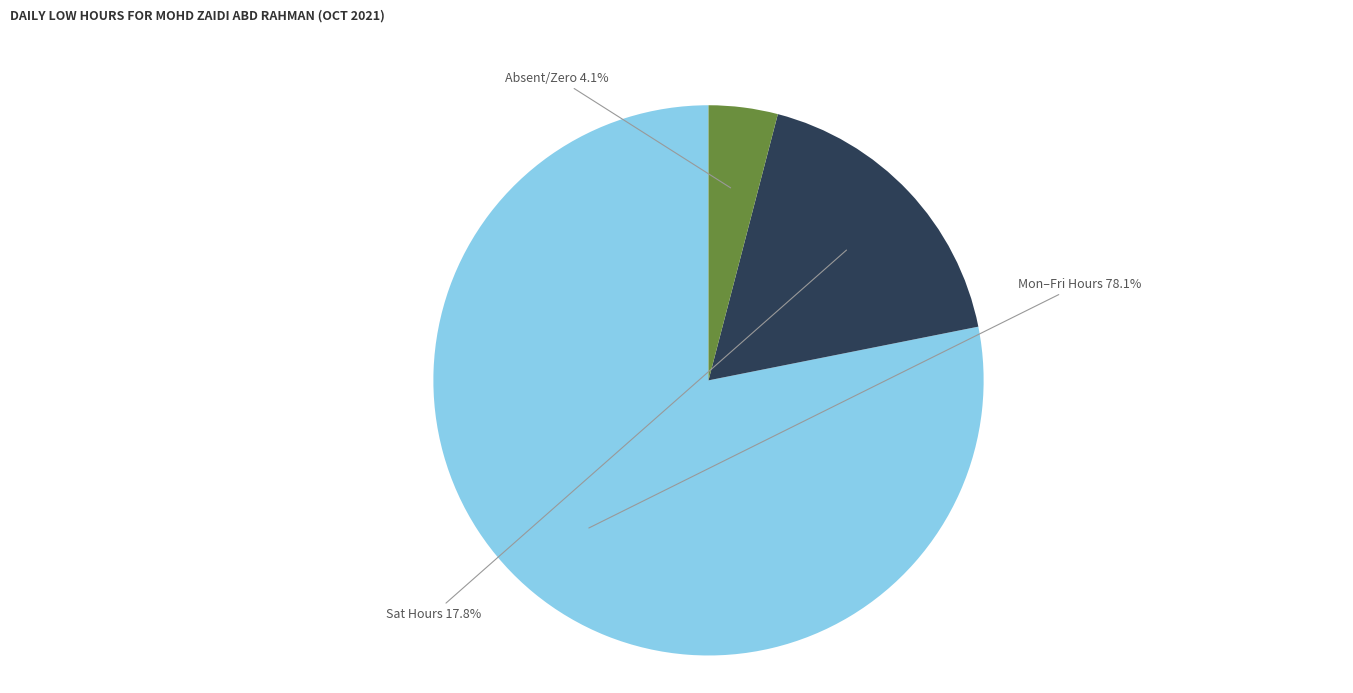

Rank the categories by value from highest to lowest.

Mon–Fri Hours, Sat Hours, Absent/Zero